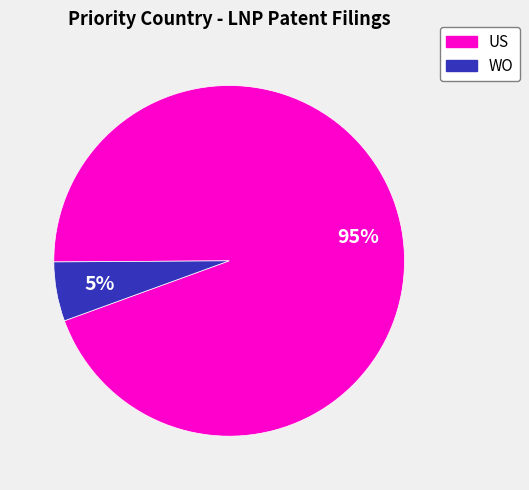

Rank the categories by value from lowest to highest.

WO, US